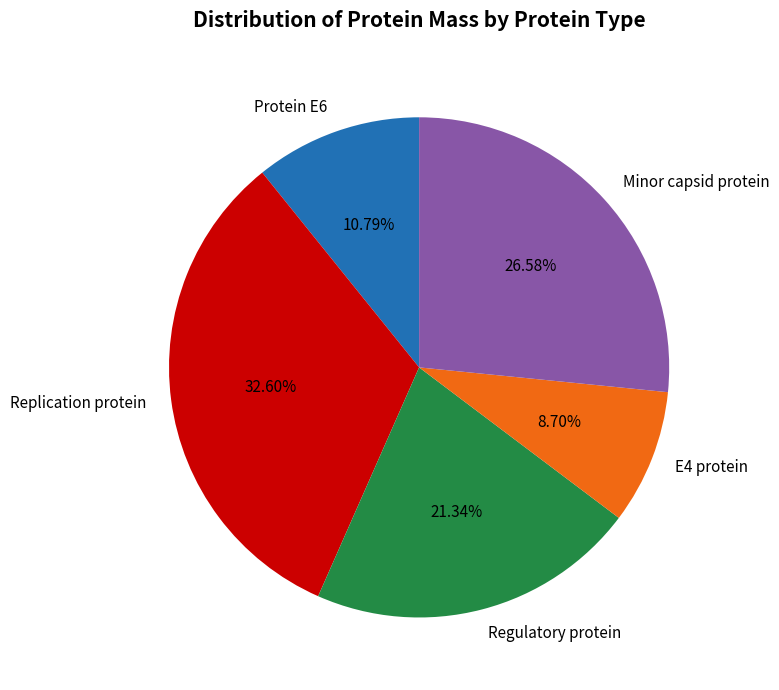

How many slices are in this pie chart?

5